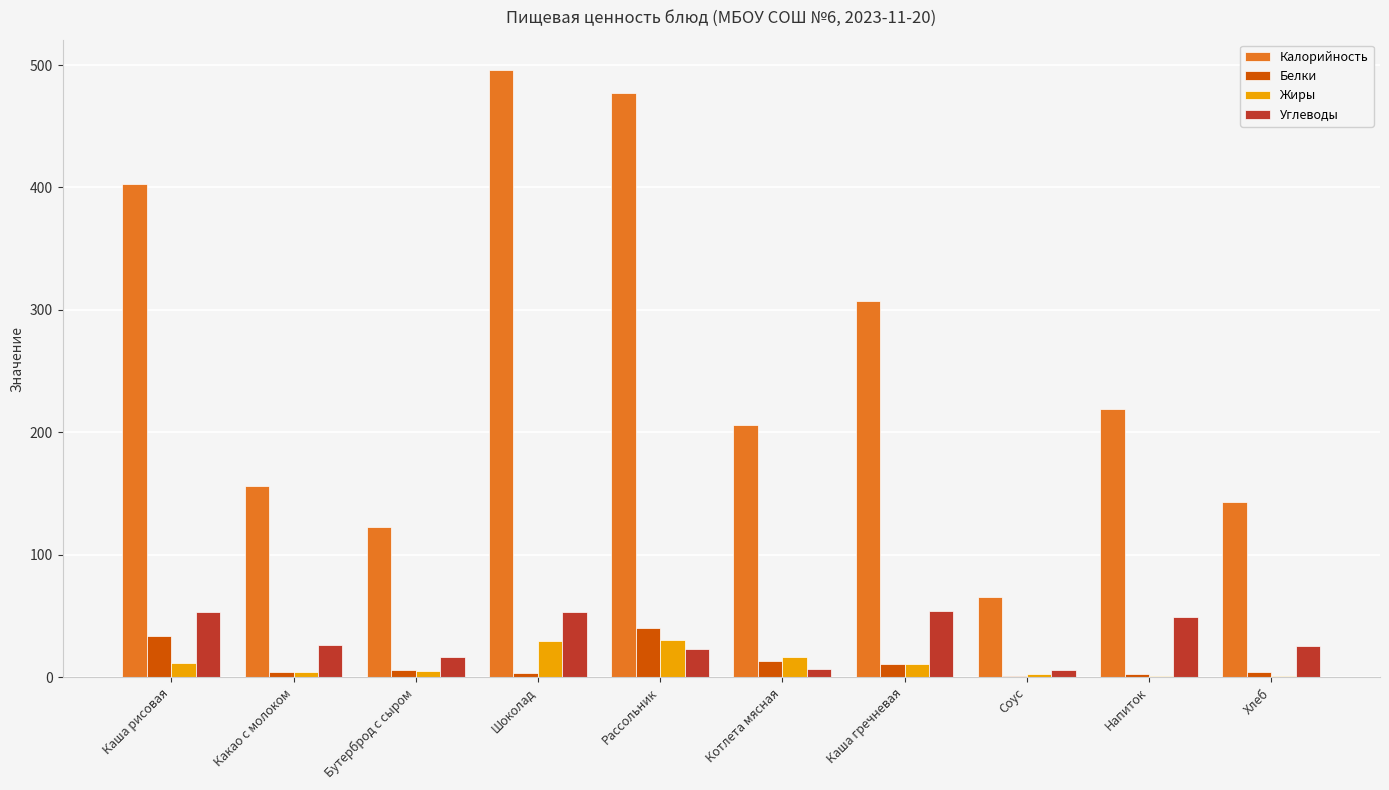

Where is Калорийность nearest to the value 280?

Каша гречневая